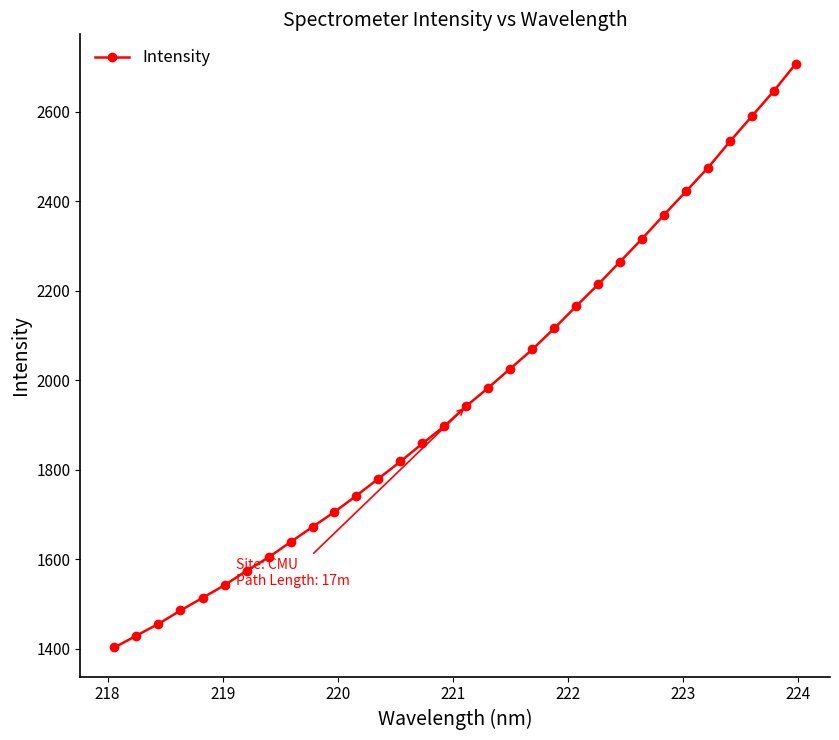

What is the maximum value shown in the chart?

2707.3